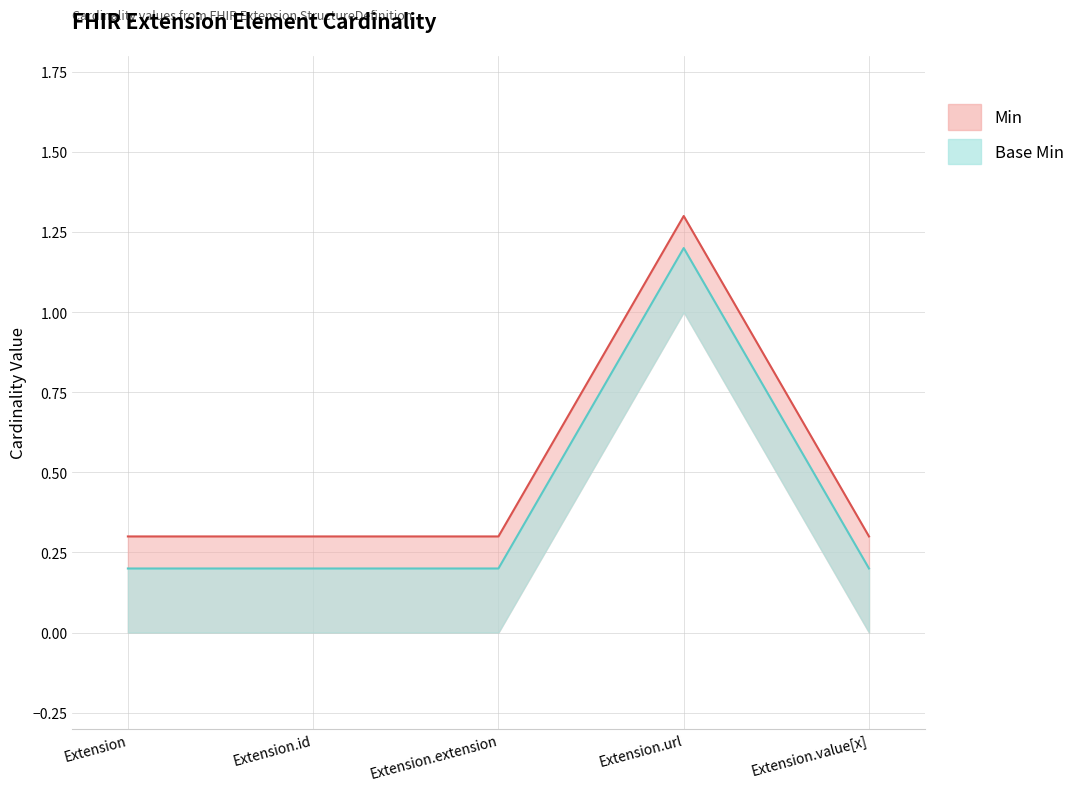

Where is Base Min nearest to the value 0?

Extension